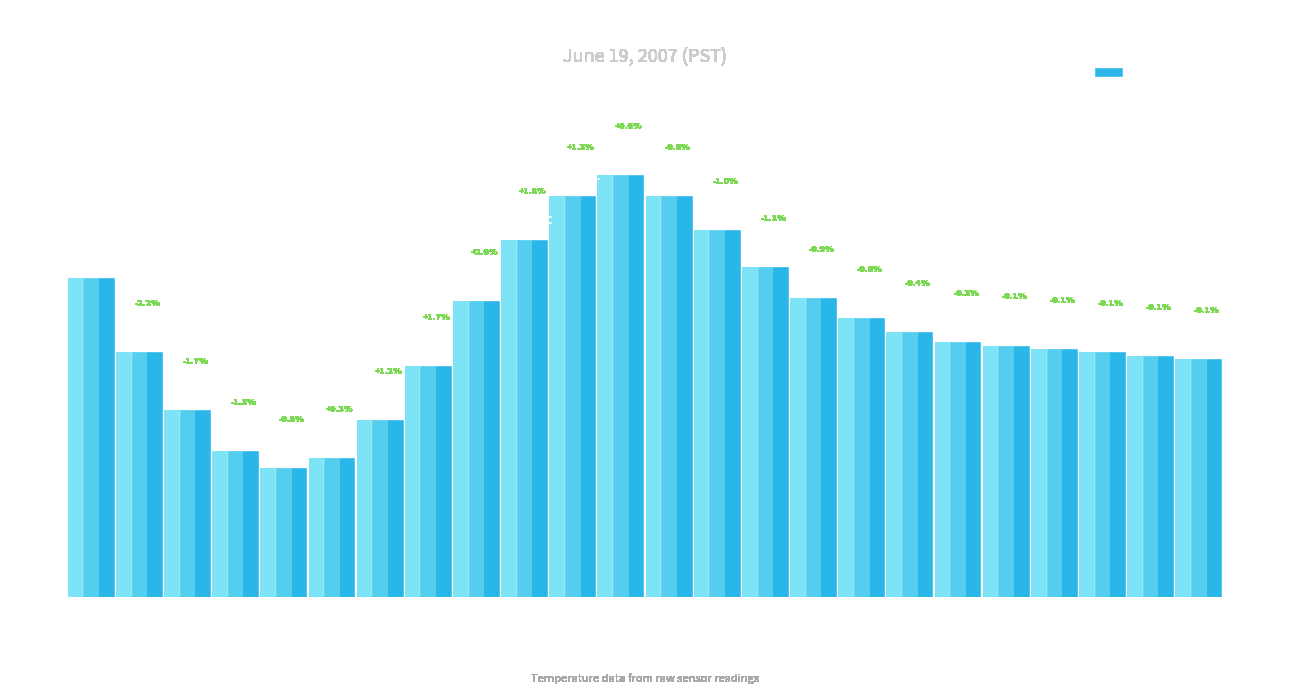

At which category does the chart reach its peak across all series?

11h